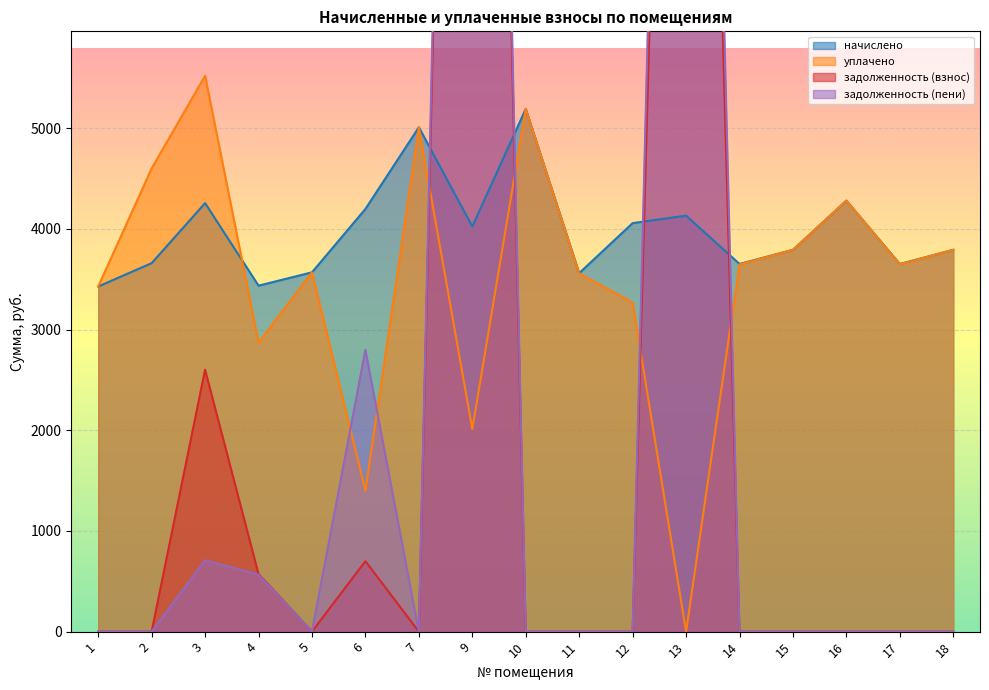

The value of уплачено at 5 is 2025.0. True or false?

False